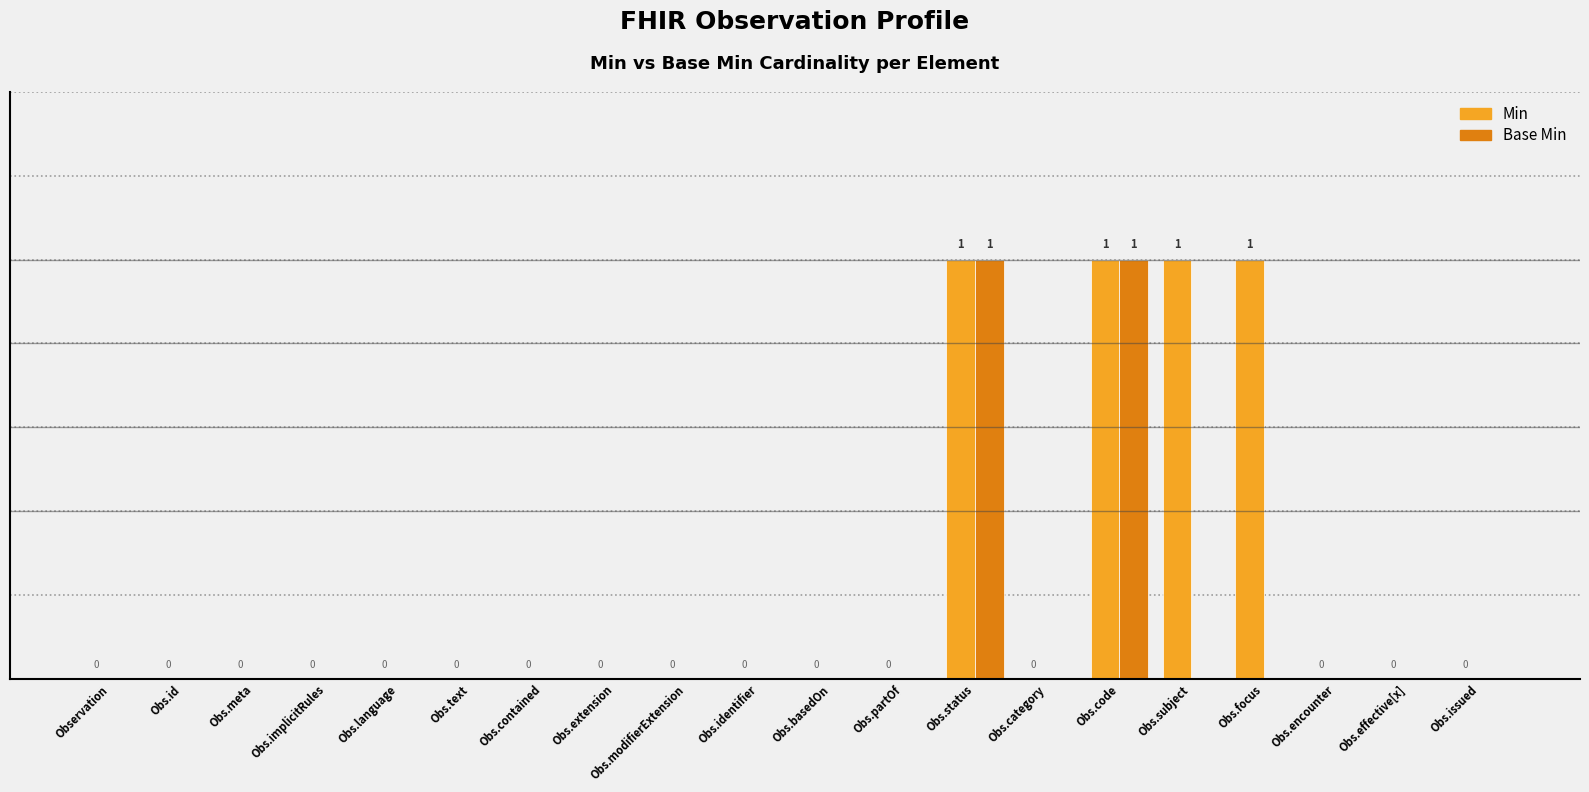

Which series has the largest total across all categories?

Min